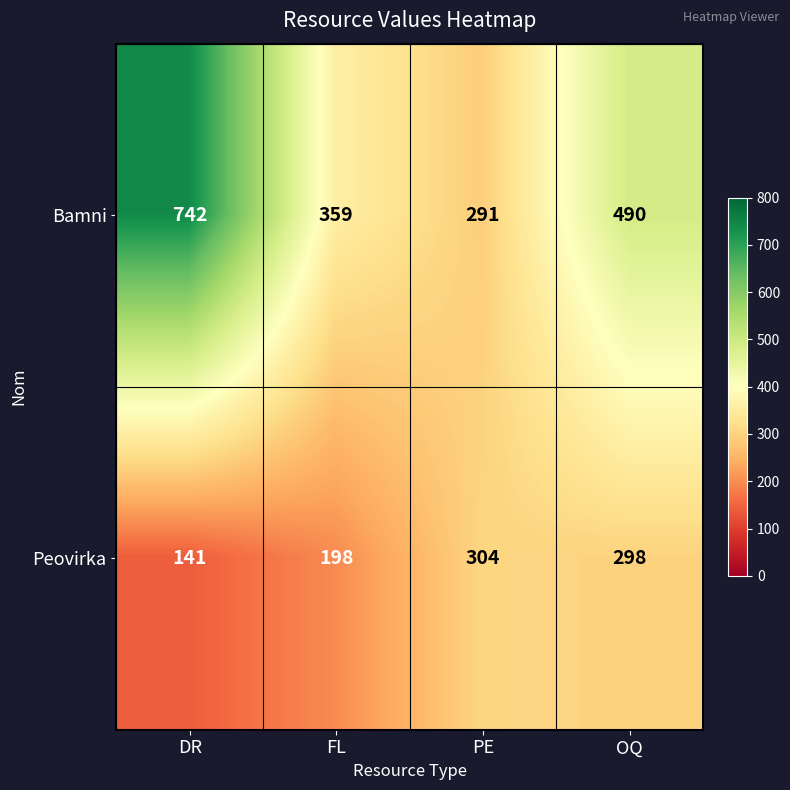

Where does the Peovirka series first go above 298?

PE